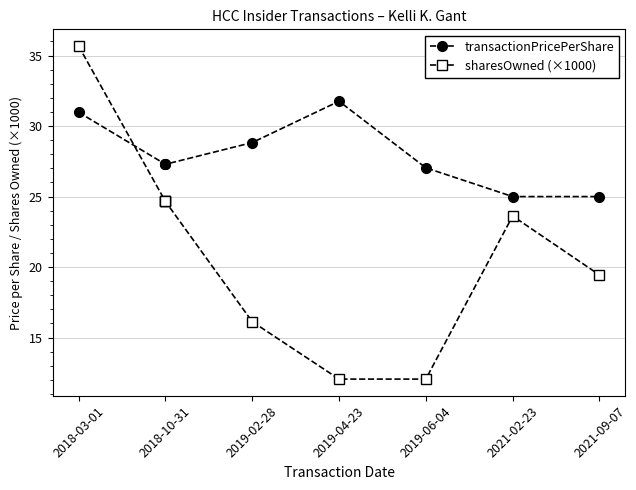

Which has a higher value, 2021-09-07 or 2019-06-04?

2019-06-04